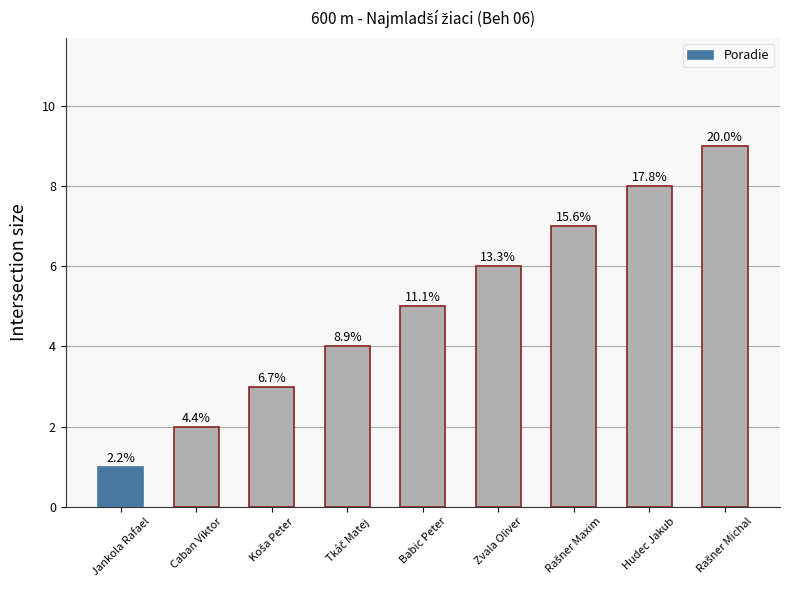

Is it true that the value at Caban Viktor is 2?

True